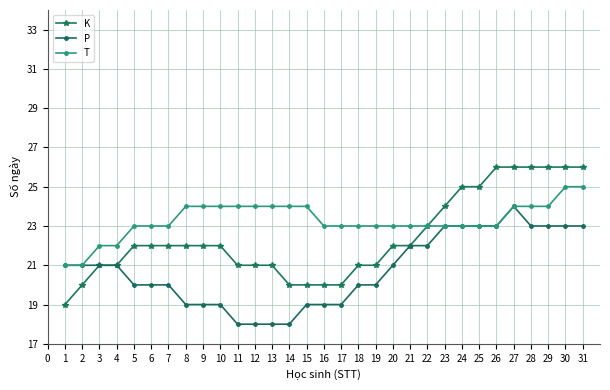

Rank the series at 20 from lowest to highest value.

P, K, T